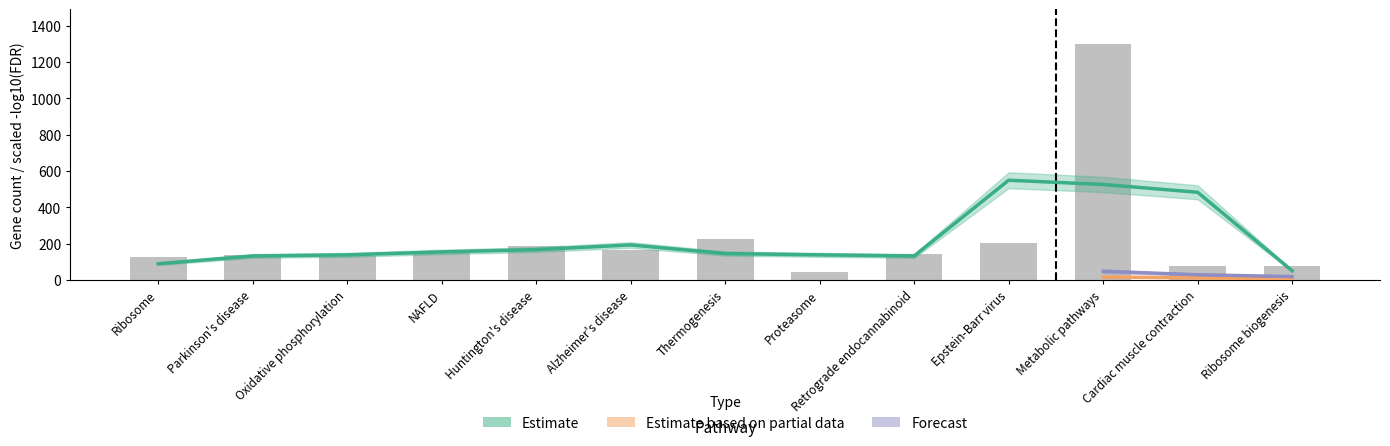

At which category does the chart reach its minimum across all series?

Proteasome